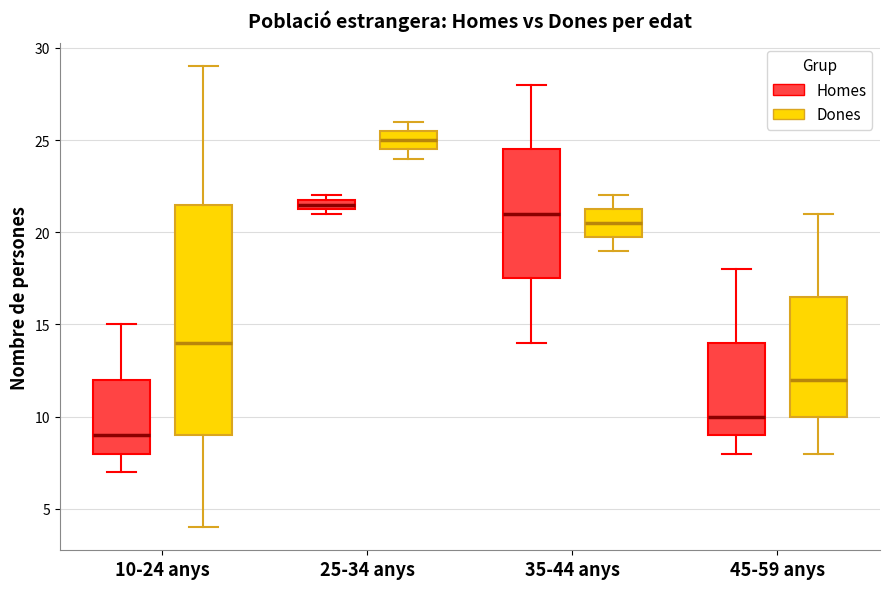

Which box has the lowest median line?

10-24 anys (Homes)